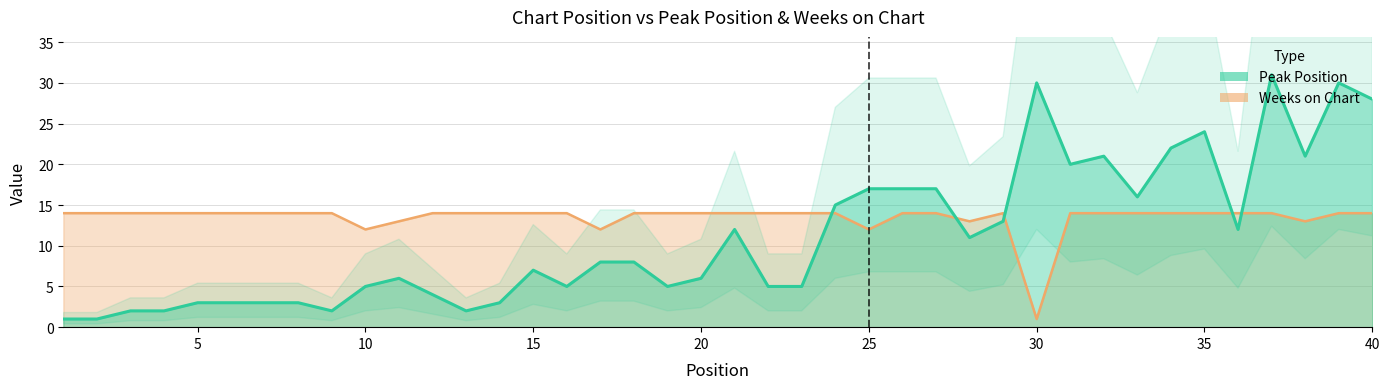

Rank the series at 22 from lowest to highest value.

Peak Position, Weeks on Chart